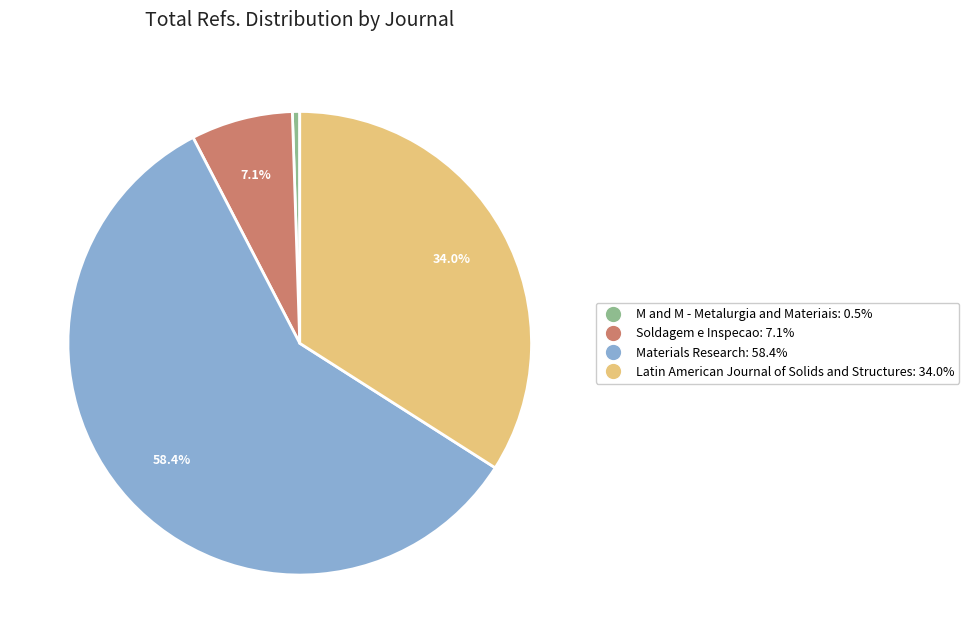

Is there any slice that represents more than half of the pie?

Yes